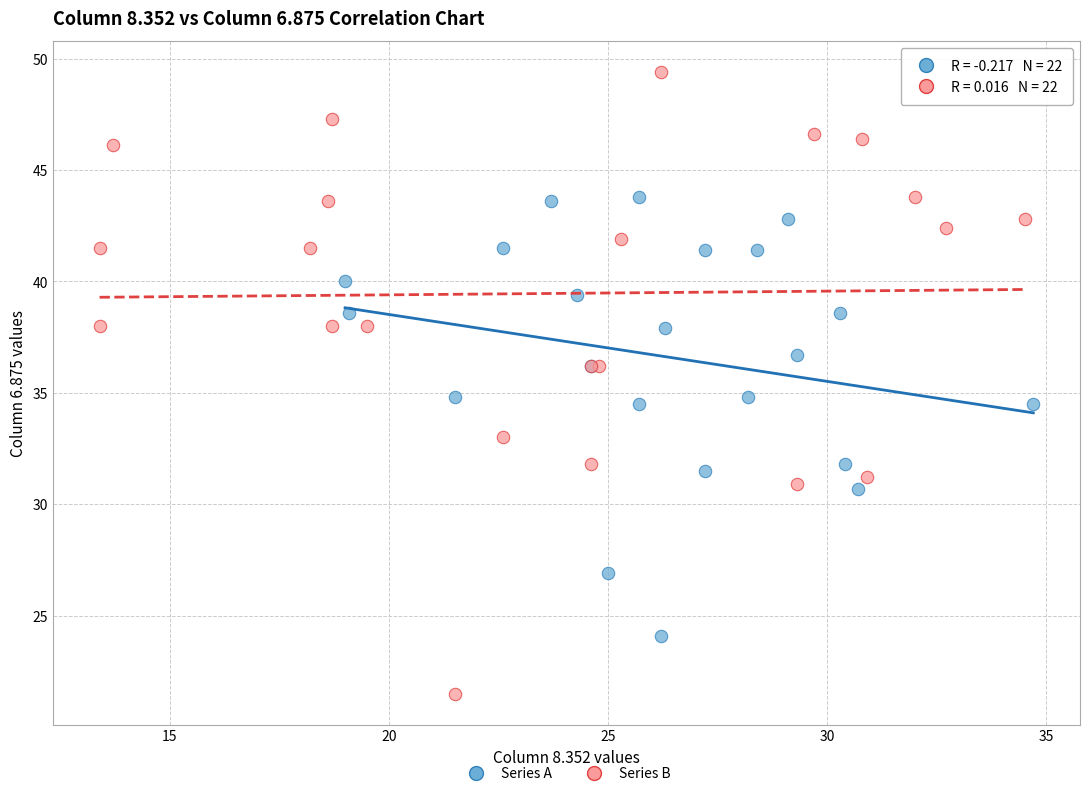

What are all the series names shown in the legend?

Series A, Series B